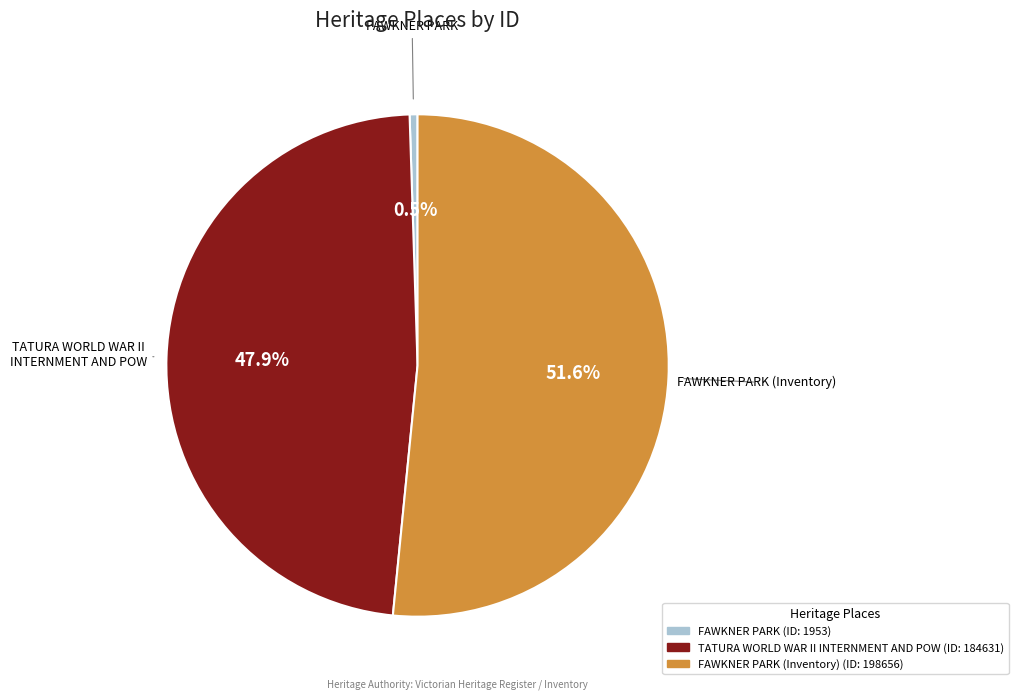

Does any single category account for the majority?

Yes